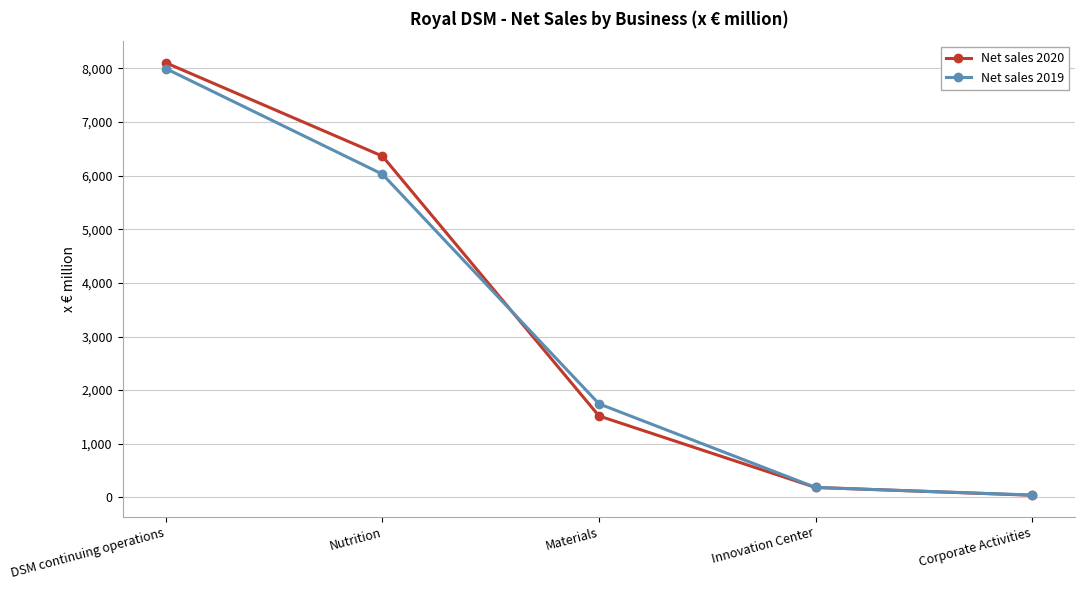

How many values in the Net sales 2019 series are below 1744?

2